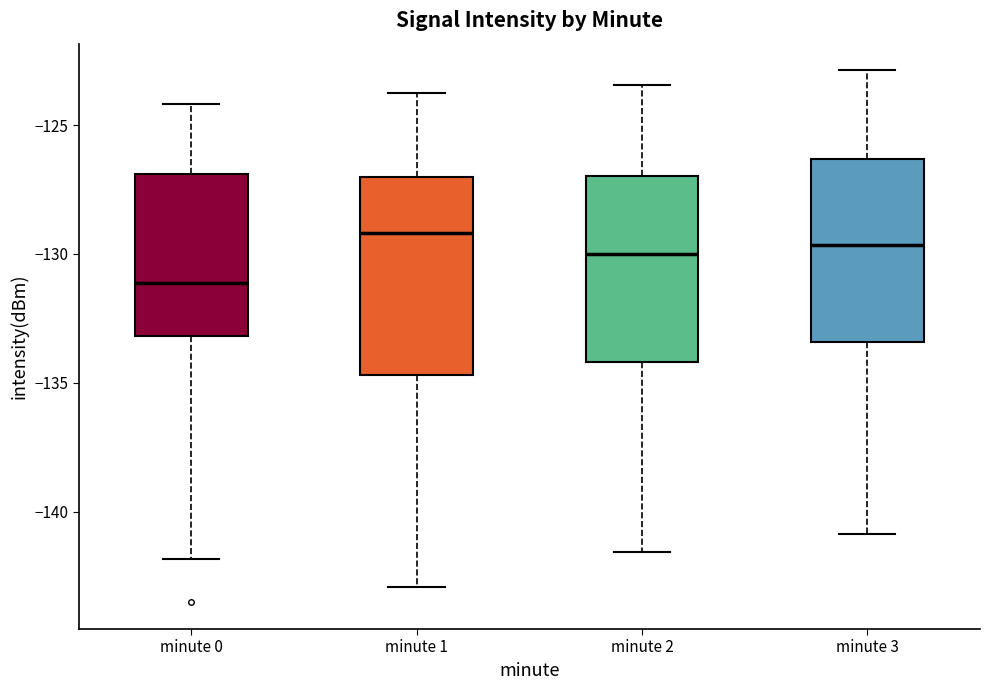

Which box's median line is the lowest?

minute 0